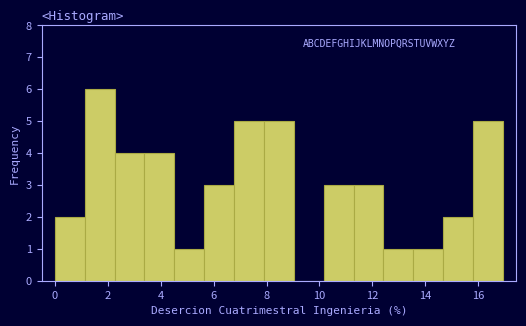

How tall is the bar that spans 12.4 to 13.6 on the x-axis? Neither the bar edges nor the heights are printed on the chart, so give them approximately, as read against the axes.

1